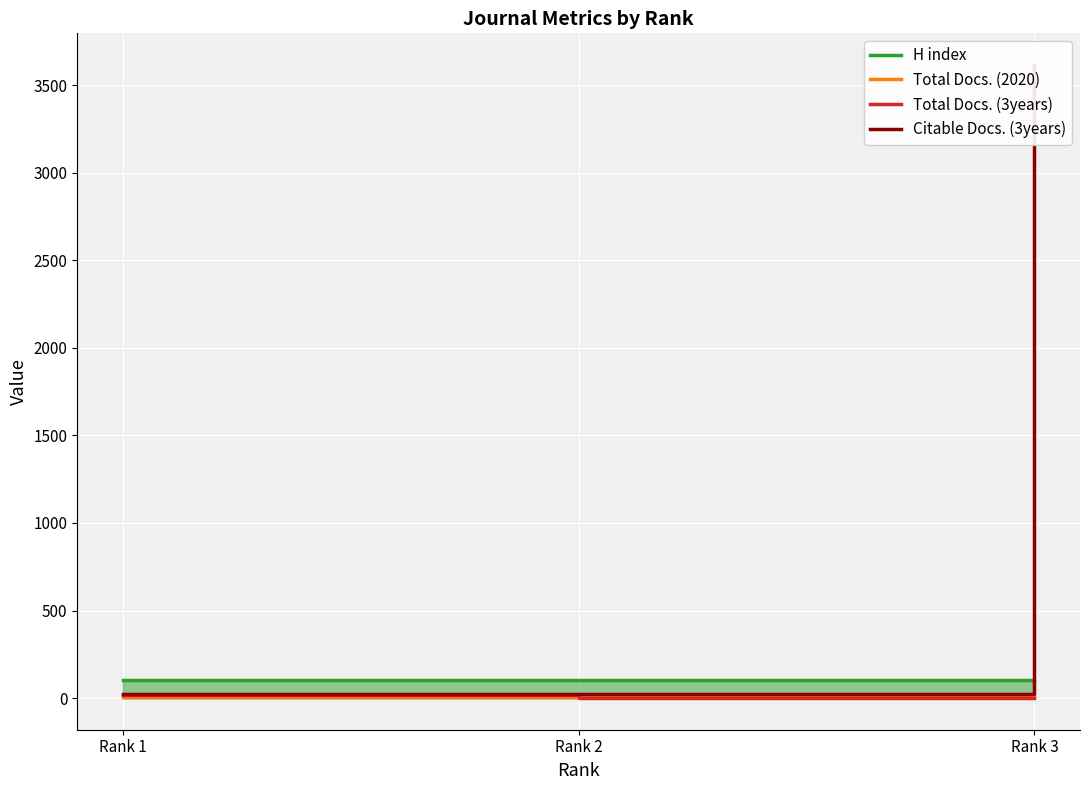

Reading right to left, transcribe all the data shown in this chart.

H index: Rank 3=100	Rank 2=101	Rank 1=101
Total Docs. (2020): Rank 3=12	Rank 2=5	Rank 1=7
Total Docs. (3years): Rank 3=3	Rank 2=0	Rank 1=17
Citable Docs. (3years): Rank 3=3616	Rank 2=25	Rank 1=23